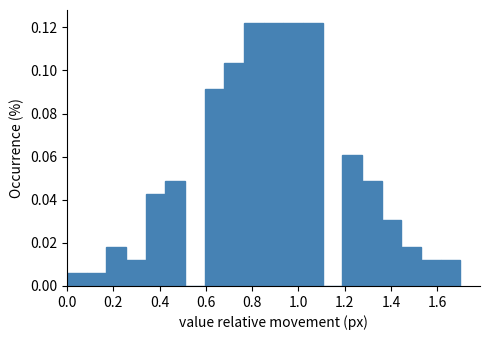

Reading left to right, transcribe this chart: for each bar, give the range it covers on the x-axis and its height. Neither the bar edges nor the heights are printed on the chart, so give them approximately, as read against the axes.

0.000 to 0.085: 0.006
0.085 to 0.170: 0.006
0.170 to 0.255: 0.018
0.255 to 0.340: 0.012
0.340 to 0.425: 0.042
0.425 to 0.510: 0.048
0.510 to 0.595: 0
0.595 to 0.680: 0.092
0.680 to 0.765: 0.104
0.765 to 0.850: 0.122
0.850 to 0.935: 0.122
0.935 to 1.020: 0.122
1.020 to 1.105: 0.122
1.105 to 1.190: 0
1.190 to 1.275: 0.060
1.275 to 1.360: 0.048
1.360 to 1.445: 0.030
1.445 to 1.530: 0.018
1.530 to 1.615: 0.012
1.615 to 1.700: 0.012